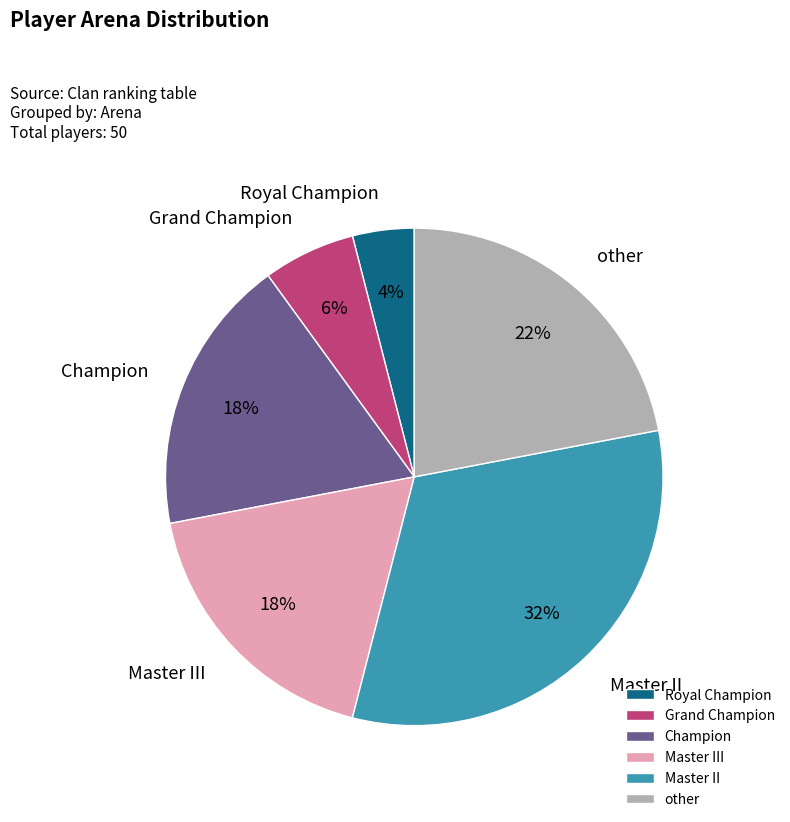

Do Royal Champion and Champion together represent more than half of the pie?

No